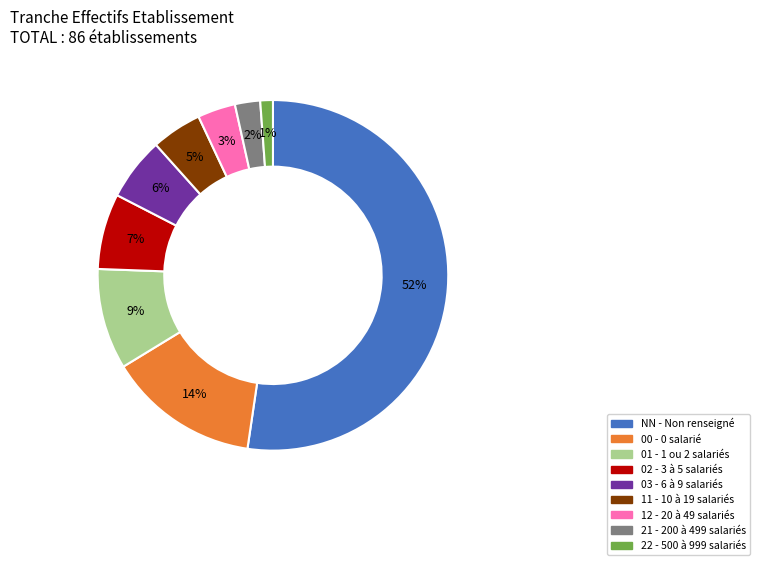

What is the largest slice in the pie chart?

NN